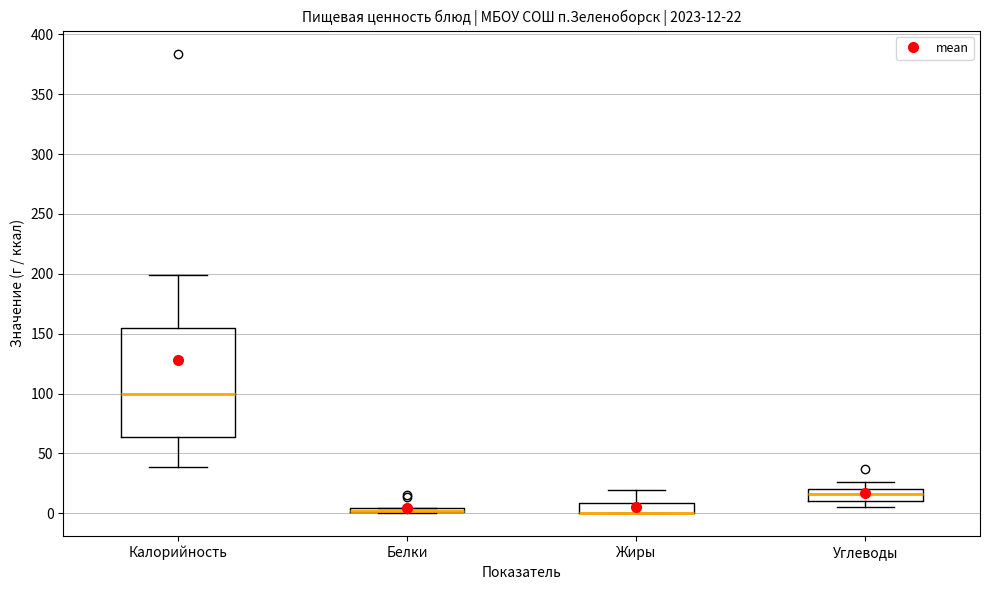

Comparing the boxes themselves (not the whiskers), which one is the tallest?

Калорийность